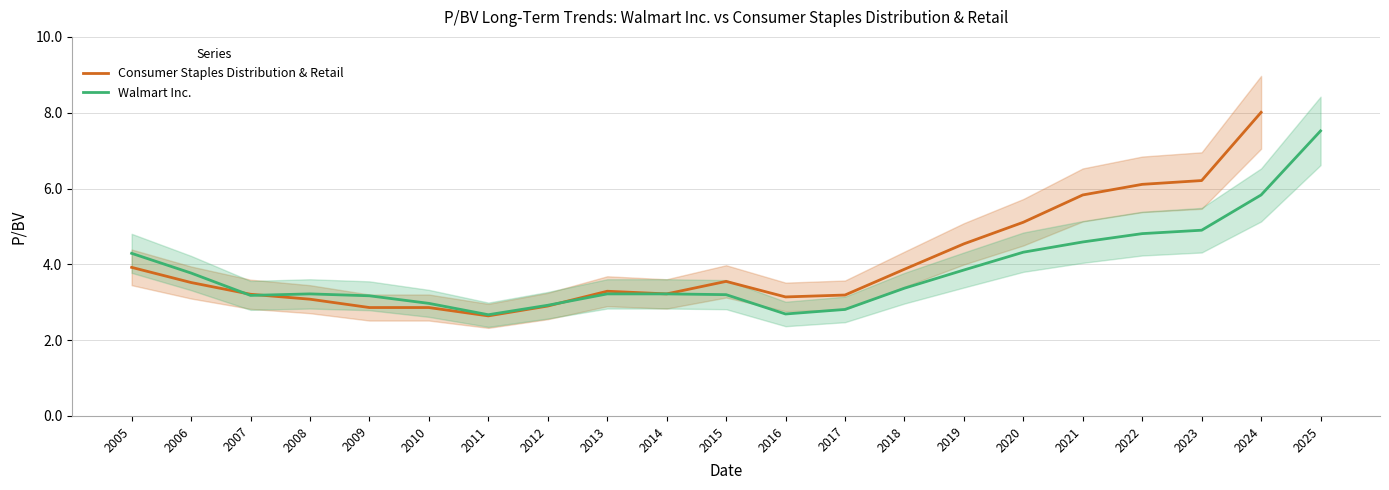

The Walmart Inc. series shows 3.4 at 2018. True or false?

True